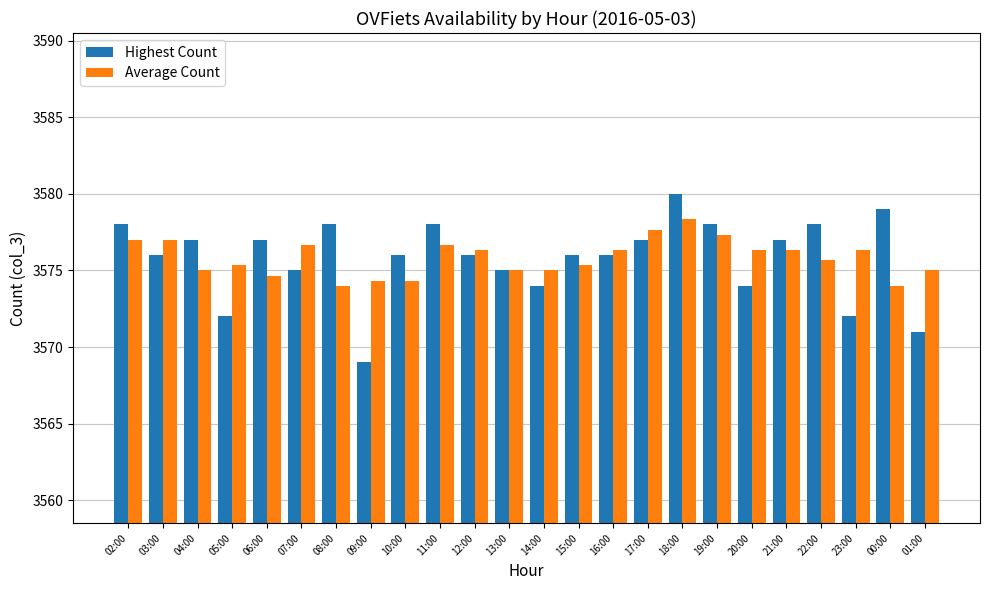

The Average Count series shows 1511.4 at 17:00. True or false?

False